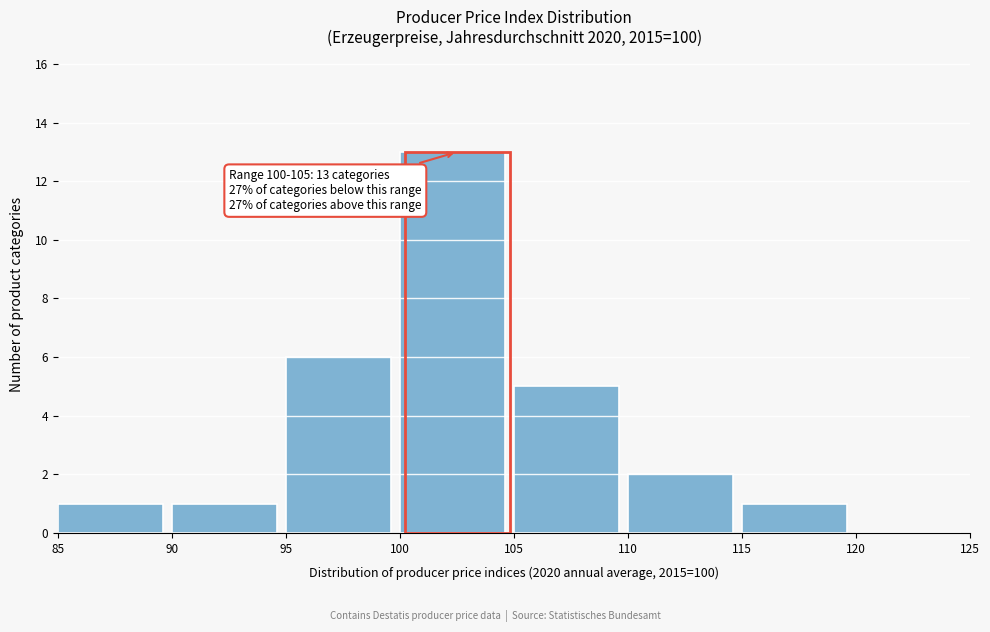

Which range on the x-axis has the tallest bar?

100 to 105